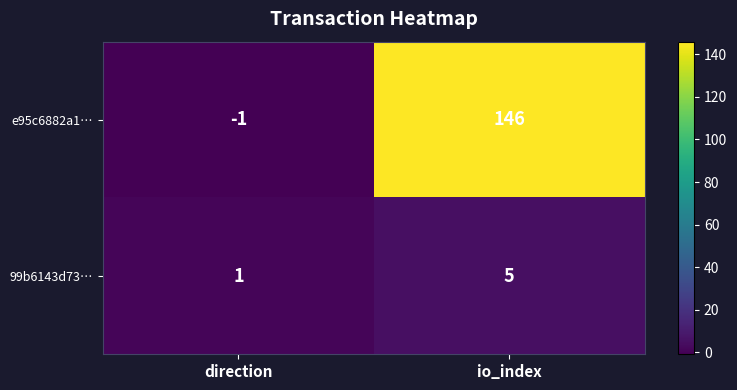

Rank the series at io_index from lowest to highest value.

99b6143d73…, e95c6882a1…